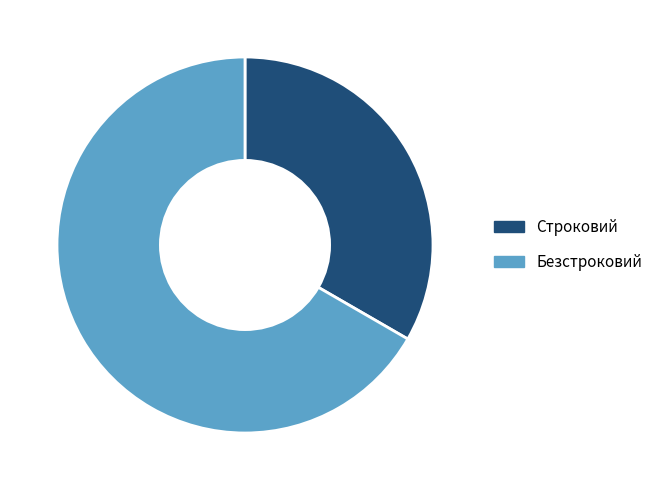

The Безстроковий slice represents 67% of the pie. True or false?

True